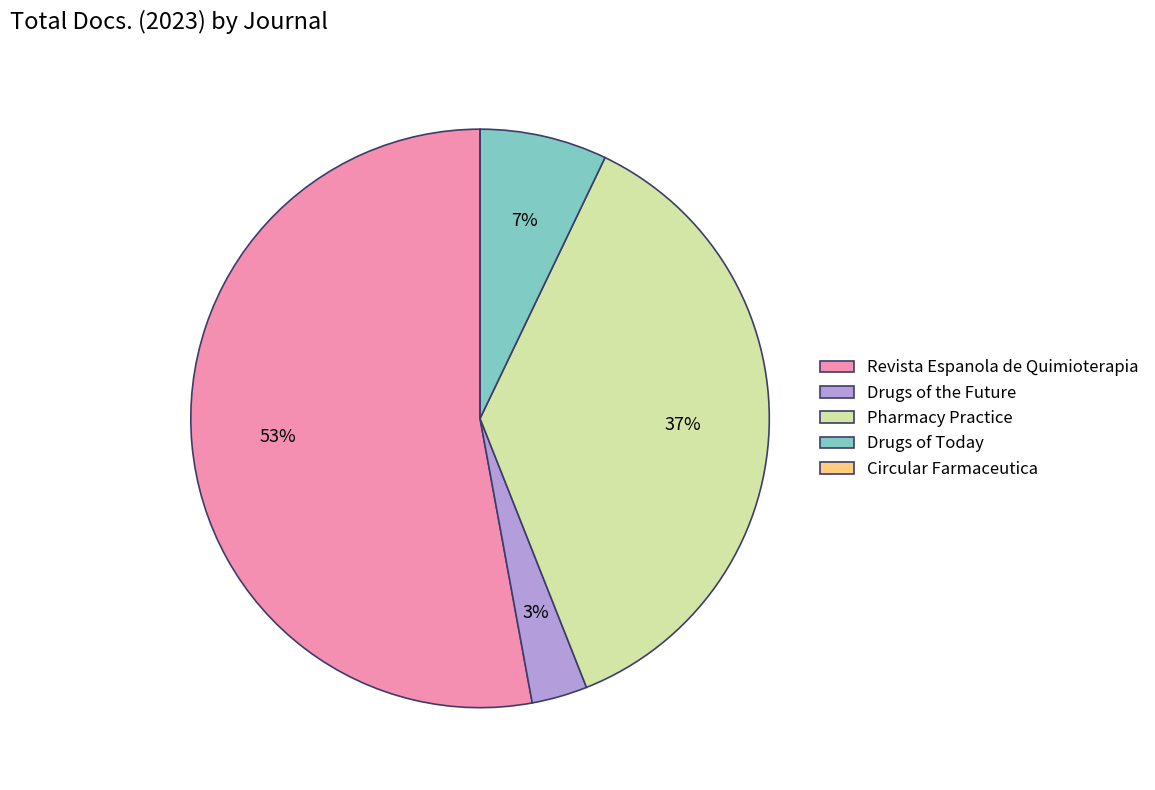

Which has a higher value, Drugs of Today or Pharmacy Practice?

Pharmacy Practice